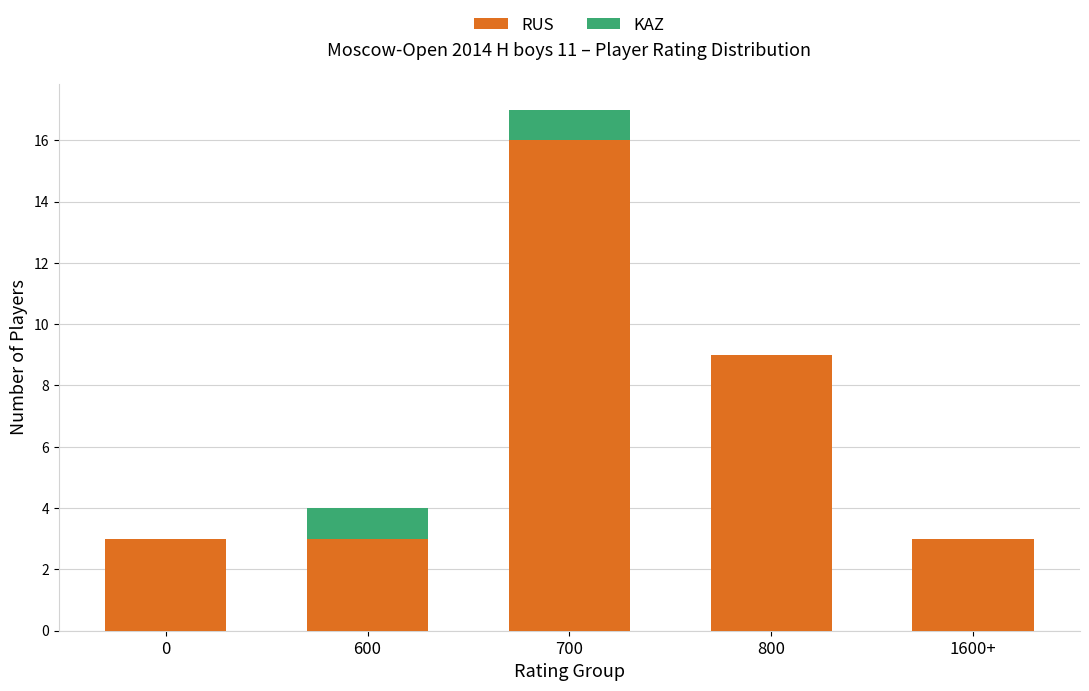

What is the difference between the RUS values at 0 and 700?

13